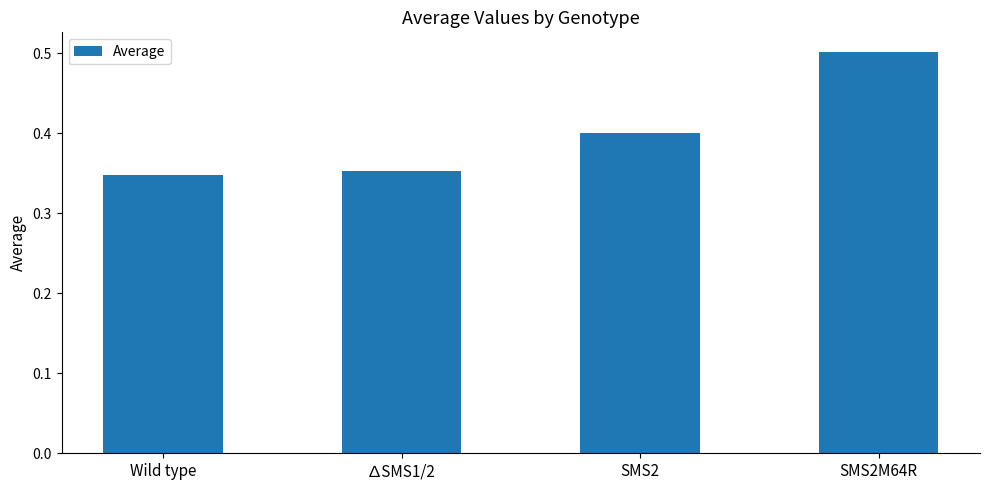

What is the label of the 4th bar from the right?

Wild type